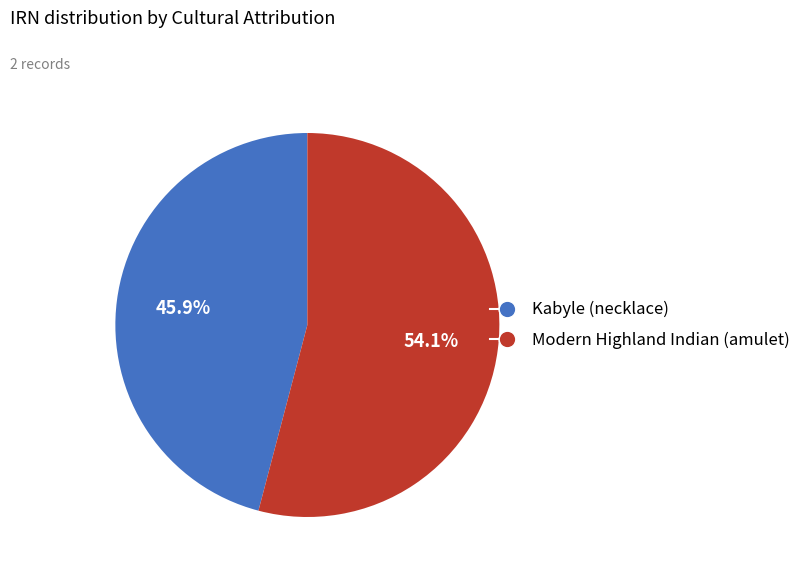

Rank the categories by value from lowest to highest.

Kabyle (necklace), Modern Highland Indian (amulet)